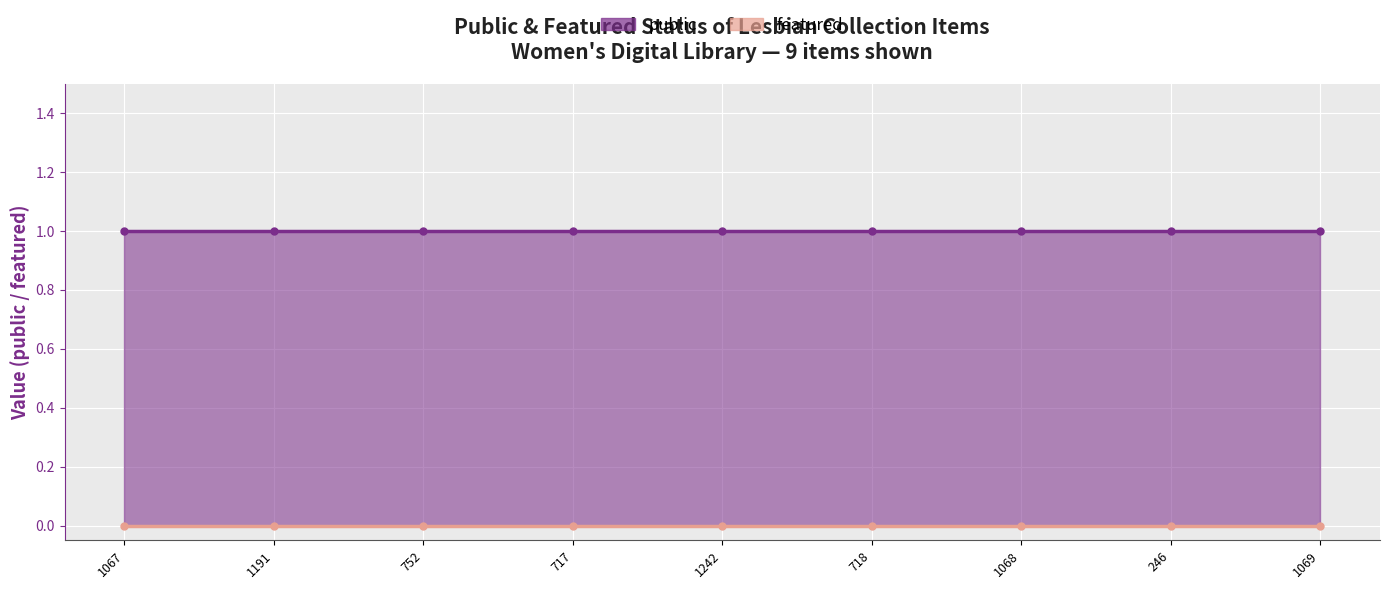

True or false: public and featured cross at least once.

False